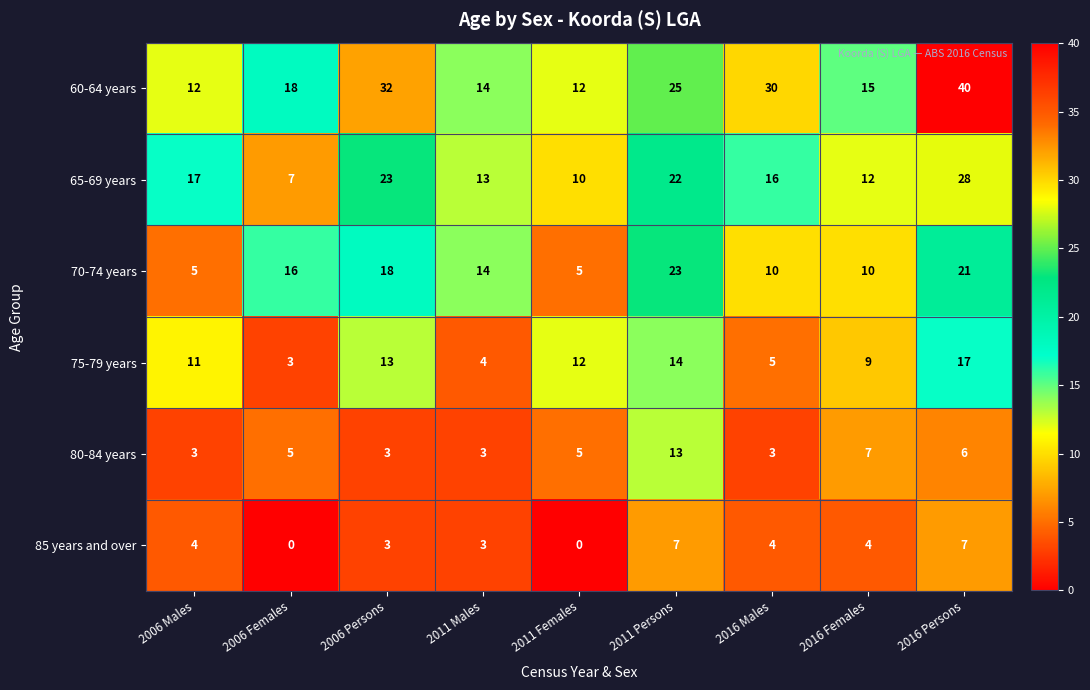

What is the difference between the highest and lowest values at 2016 Persons?

34